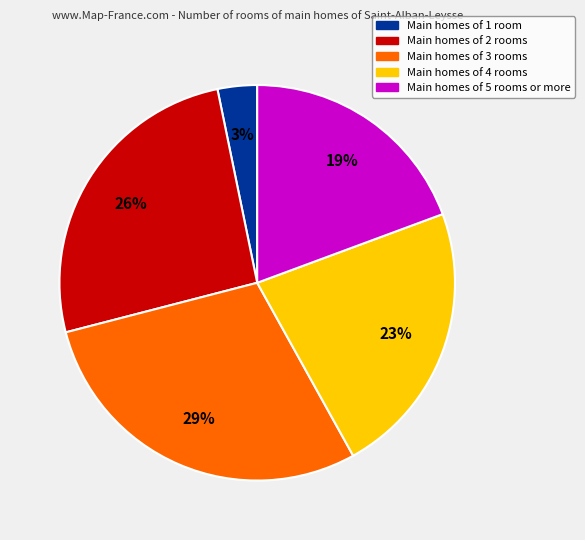

Rank the categories by value from lowest to highest.

Main homes of 1 room, Main homes of 5 rooms or more, Main homes of 4 rooms, Main homes of 2 rooms, Main homes of 3 rooms